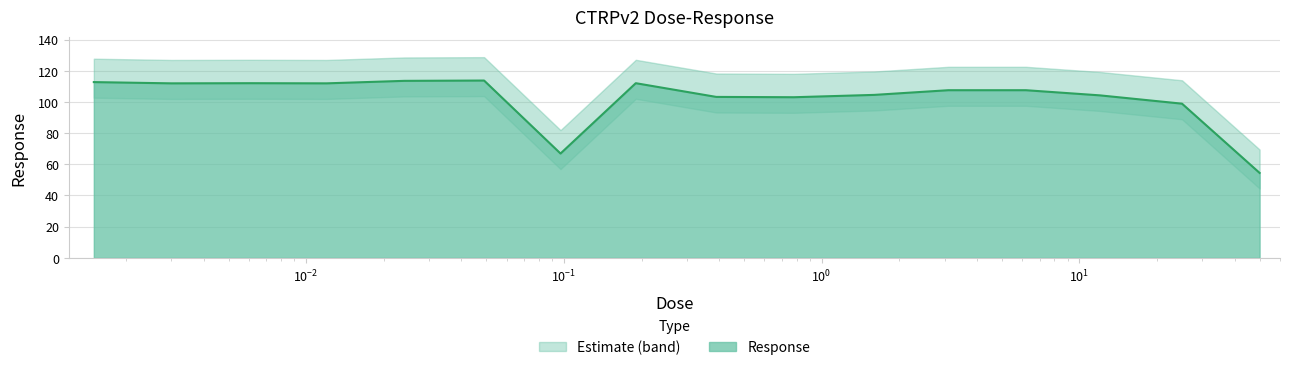

Where is the first local maximum?

0.0061